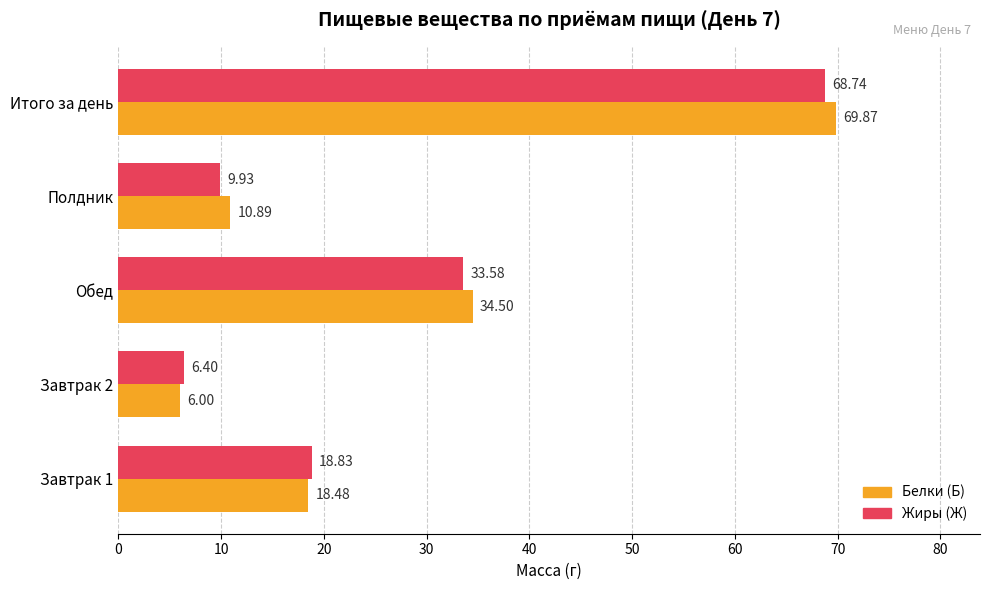

What is the difference between the highest and lowest values at Полдник?

1.0